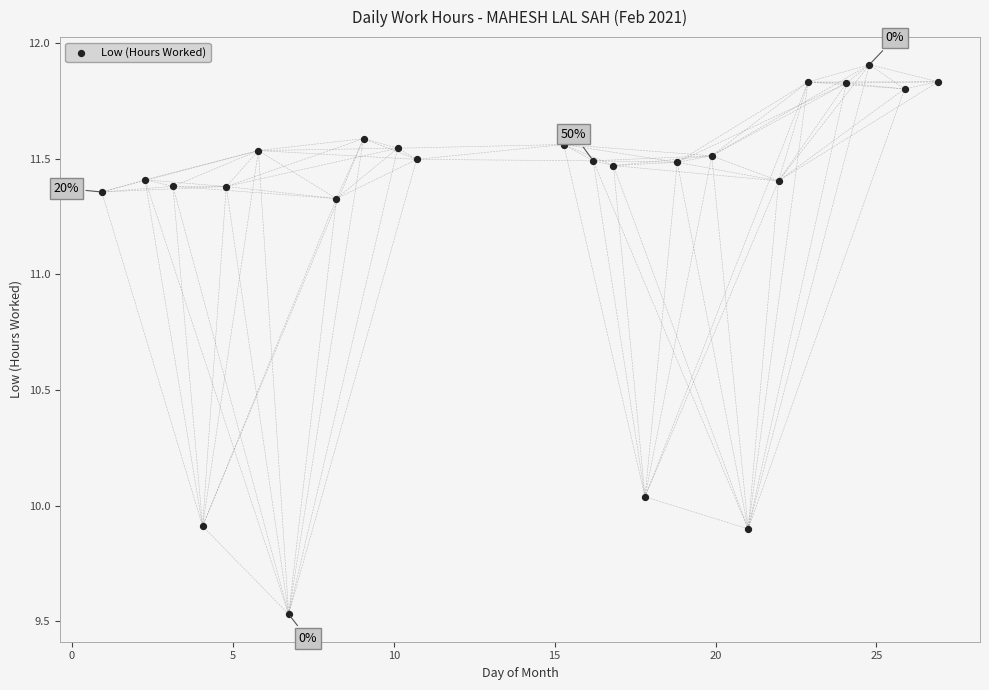

What is the range of X values (max minus min)?

26.0